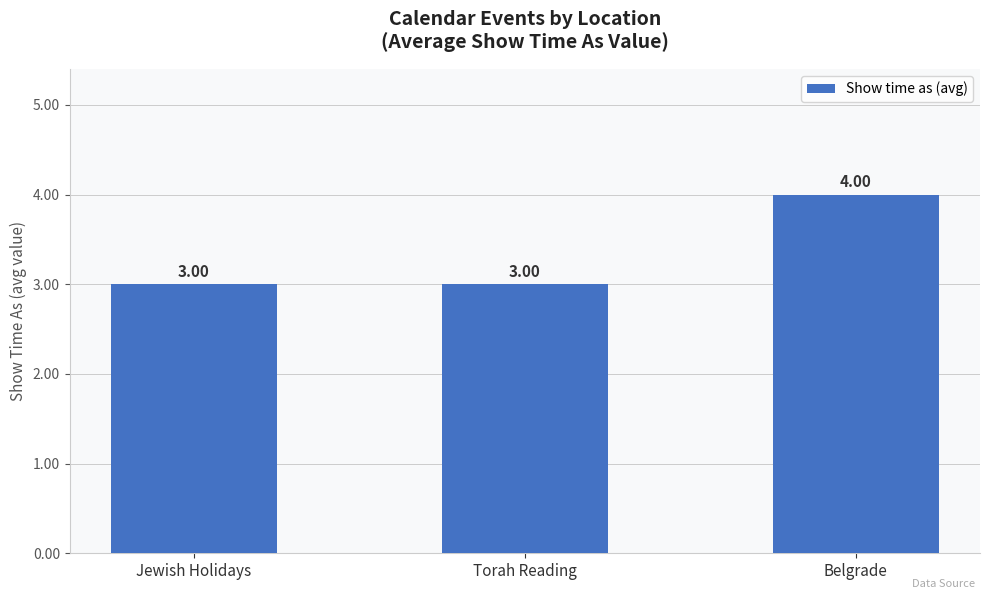

Read the value at Jewish Holidays.

3